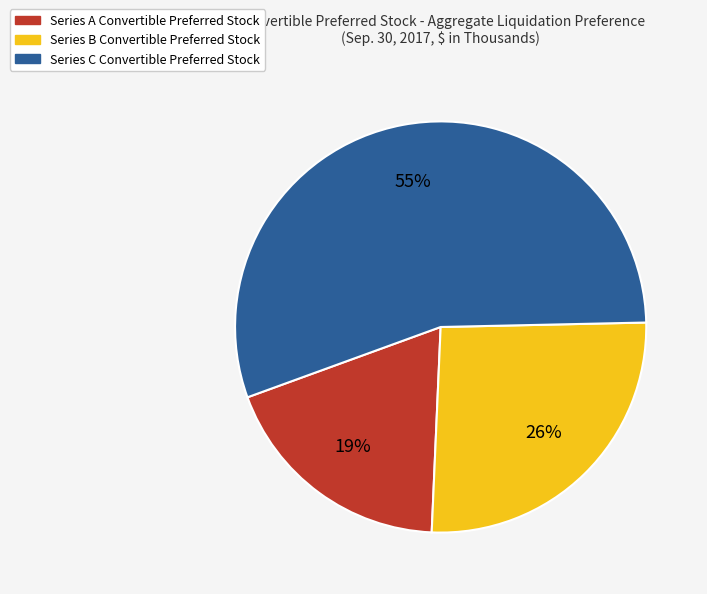

Which has a higher value, Series C Convertible Preferred Stock or Series B Convertible Preferred Stock?

Series C Convertible Preferred Stock